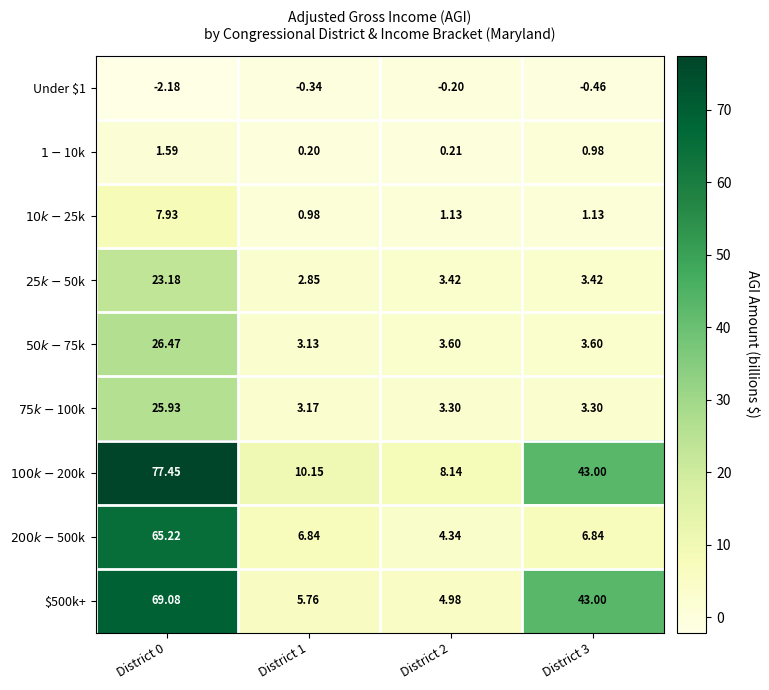

How many distinct data groups are displayed?

9